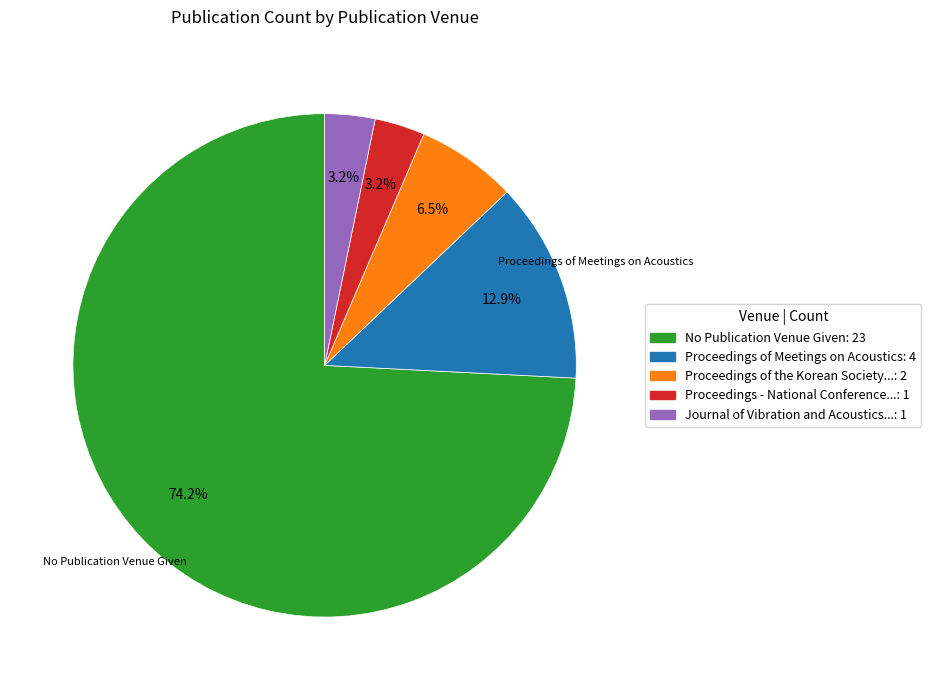

Is there any slice that represents more than half of the pie?

Yes